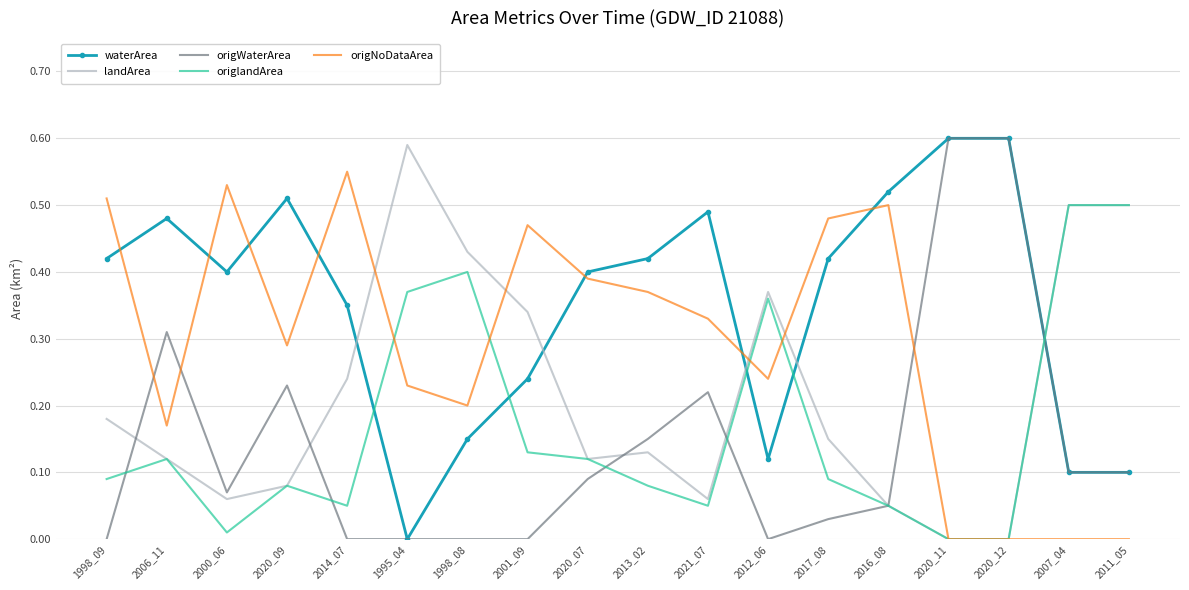

True or false: origWaterArea has a value of 0.0 at 2017_08.

True